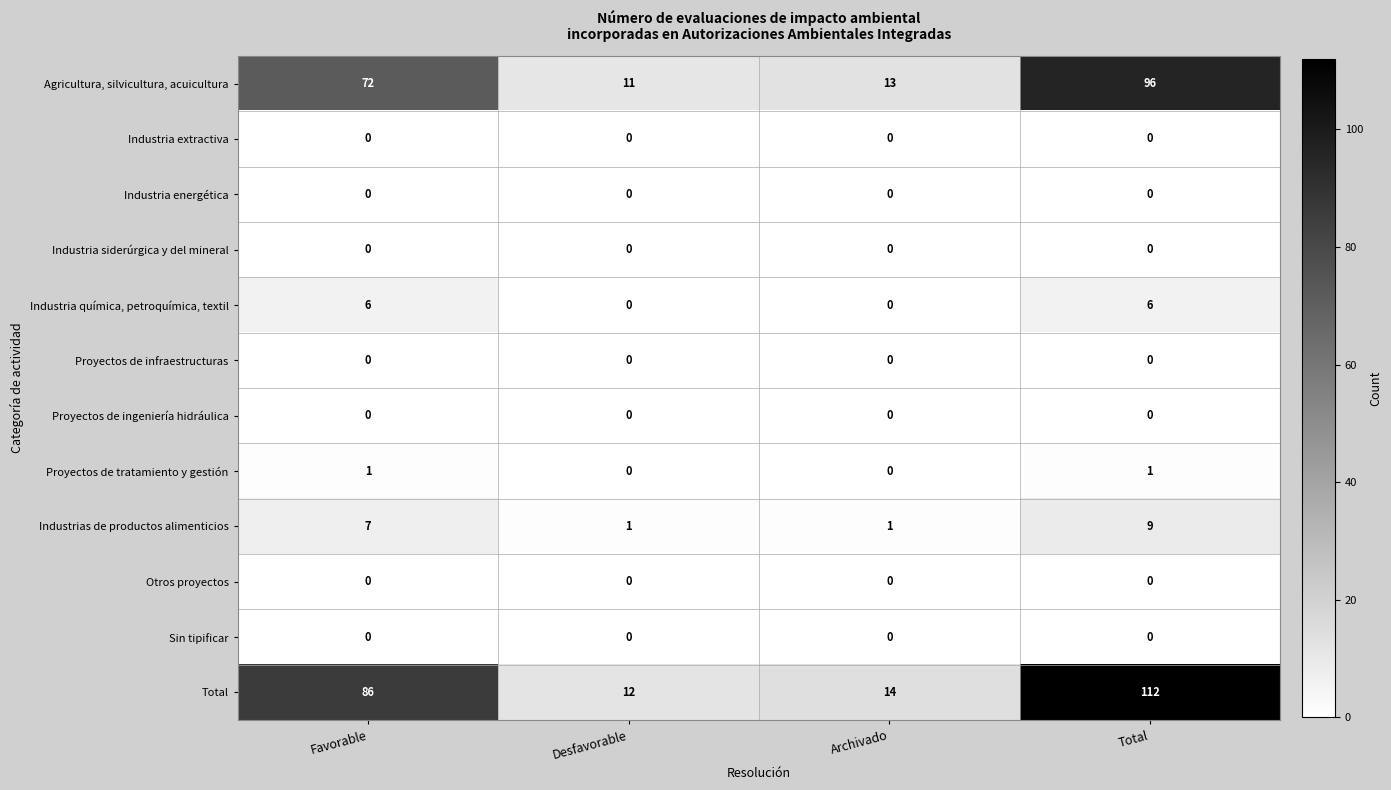

Count the number of categories in the chart.

4